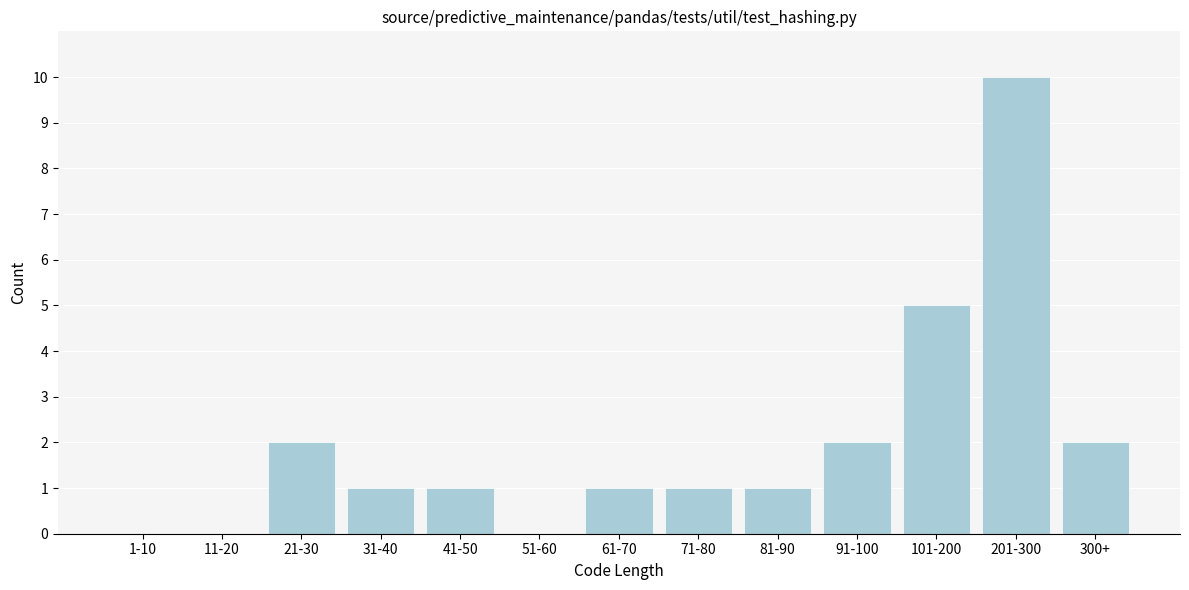

Reading right to left, list all the values displayed in this chart.

300+=2	201-300=10	101-200=5	91-100=2	81-90=1	71-80=1	61-70=1	51-60=0	41-50=1	31-40=1	21-30=2	11-20=0	1-10=0